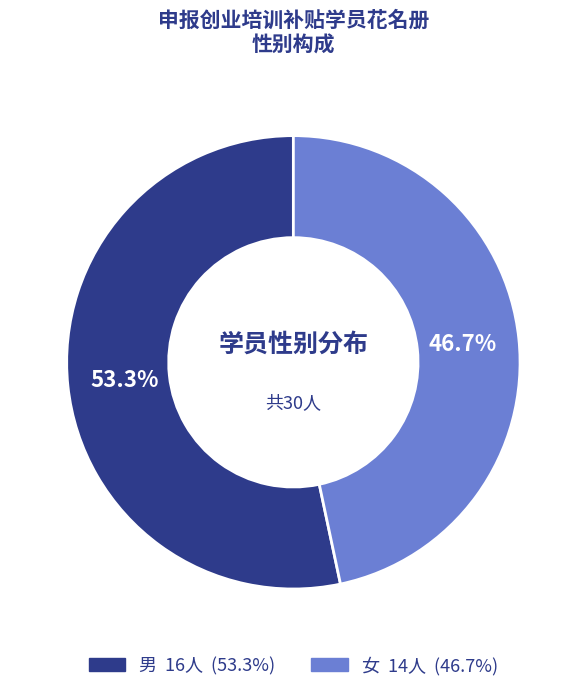

To the nearest percent, what is the difference between the 女 and 男 slice percentages?

7%